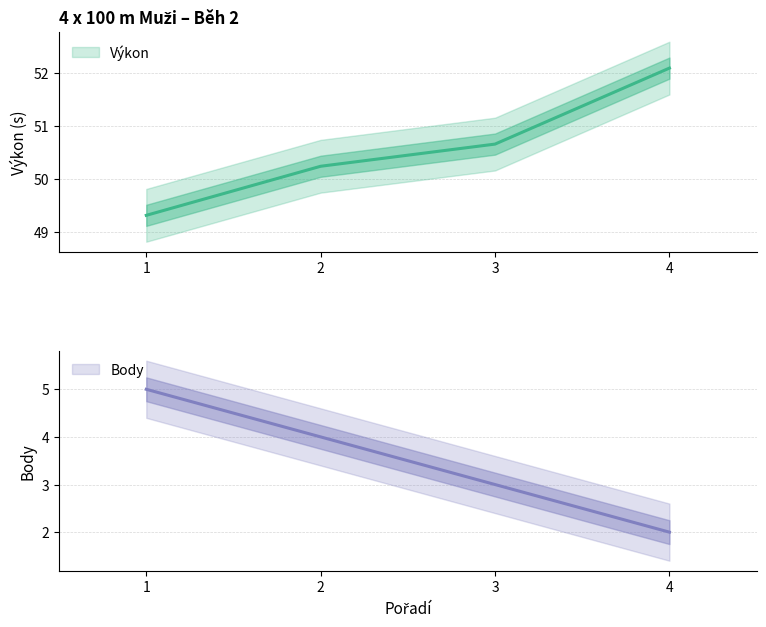

What is the total value across all series at 2?

54.2